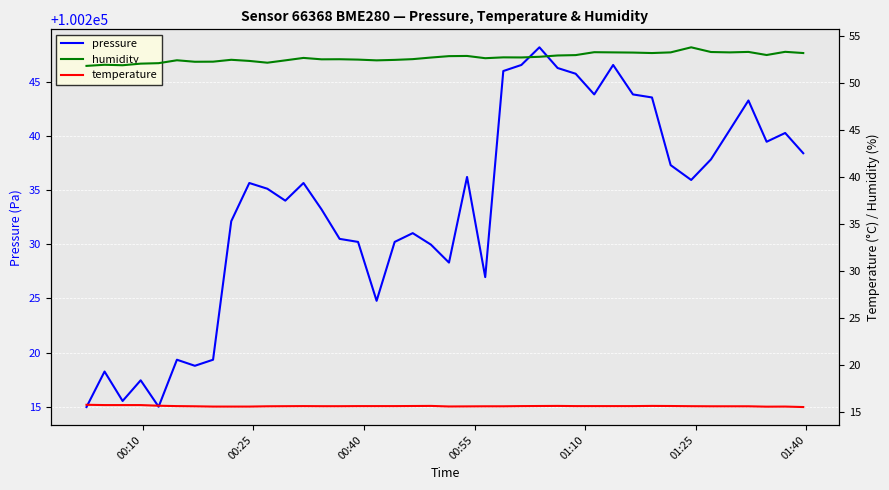

Reading left to right, list all the values displayed in this chart.

pressure: 100215.0	100218.2	100215.5	100217.4	100215.0	100219.3	100218.8	100219.3	100232.1	100235.7	100235.1	100234.0	100235.7	100233.2	100230.5	100230.2	100224.8	100230.2	100231.0	100230.0	100228.3	100236.2	100227.0	100246.0	100246.6	100248.2	100246.3	100245.8	100243.8	100246.6	100243.8	100243.6	100237.3	100235.9	100237.8	100240.6	100243.3	100239.5	100240.3	100238.4
humidity: 51.9	52.0	51.9	52.1	52.1	52.5	52.3	52.3	52.5	52.4	52.2	52.4	52.7	52.5	52.6	52.5	52.4	52.5	52.6	52.7	52.9	52.9	52.7	52.8	52.8	52.8	53.0	53.0	53.3	53.3	53.3	53.2	53.3	53.8	53.3	53.3	53.3	53.0	53.4	53.2
temperature: 15.7	15.7	15.7	15.7	15.6	15.6	15.6	15.5	15.5	15.5	15.6	15.6	15.6	15.6	15.6	15.6	15.6	15.6	15.6	15.6	15.5	15.6	15.6	15.6	15.6	15.6	15.6	15.6	15.6	15.6	15.6	15.6	15.6	15.6	15.6	15.6	15.6	15.5	15.5	15.5